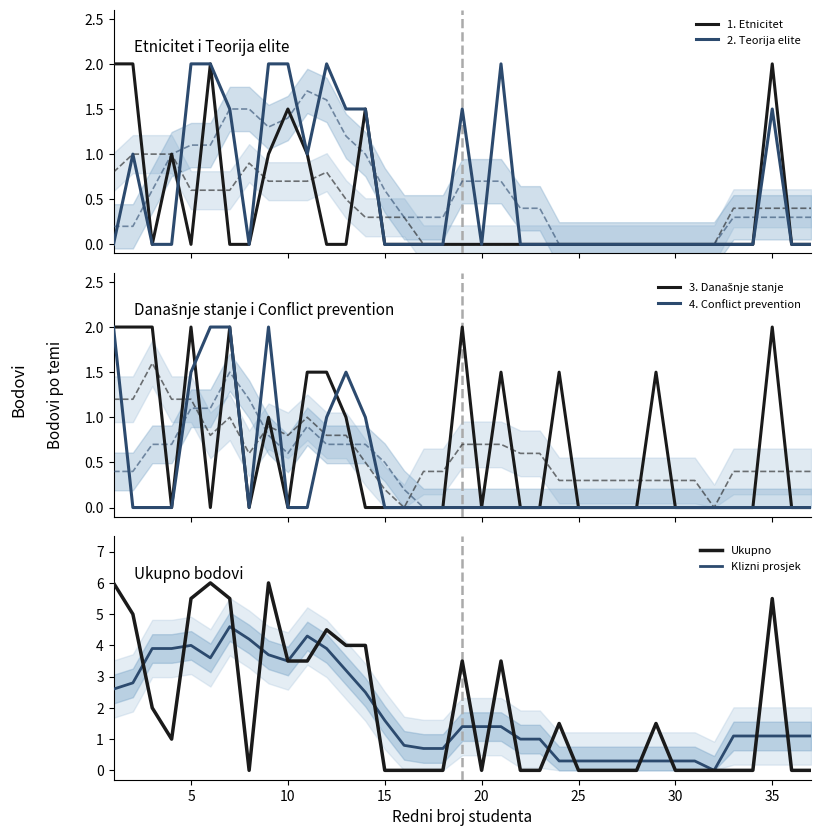

The Ukupno series shows 5.1 at 10. True or false?

False